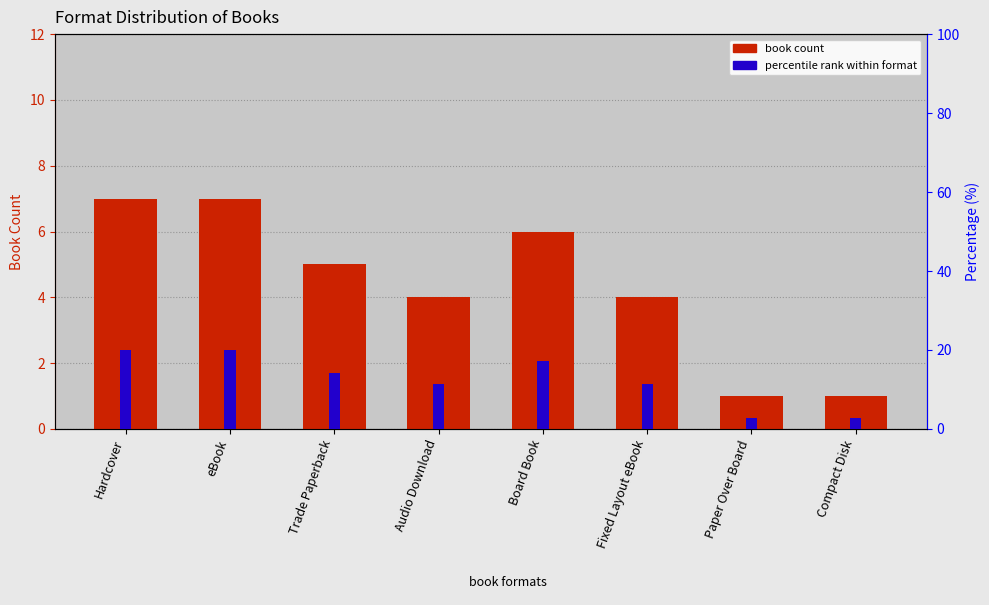

List the series in order of their overall mean, lowest first.

book count, percentile rank within format